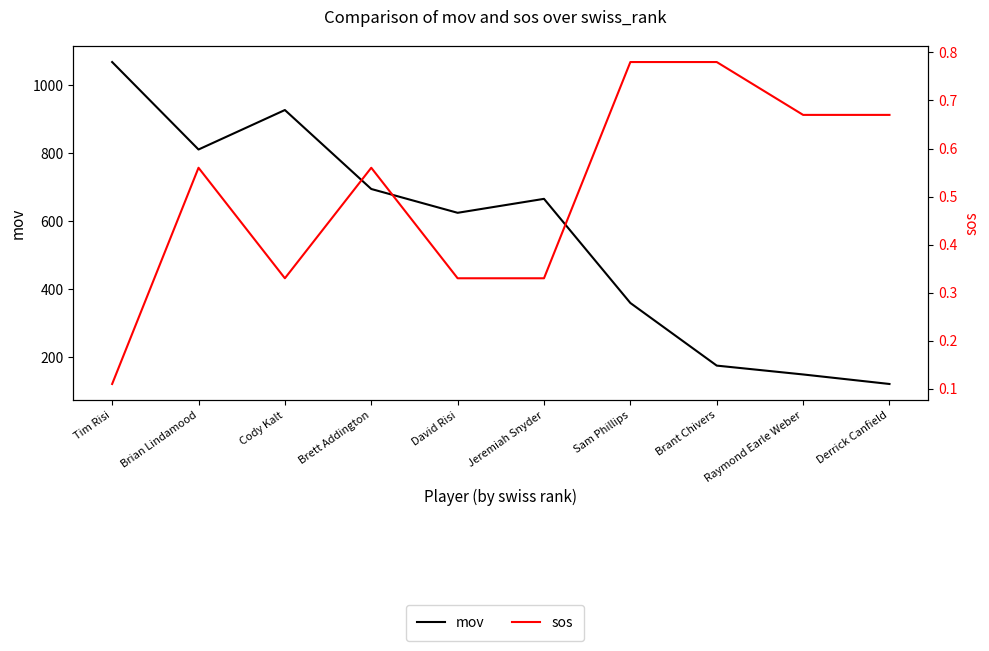

What is the label of the 4th point from the left?

Brett Addington